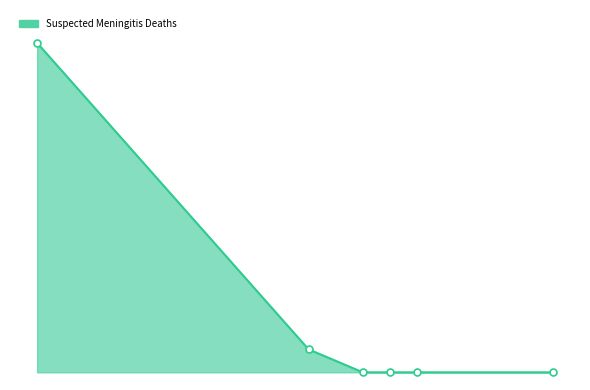

Is this an area chart (filled region under the line)?

Yes